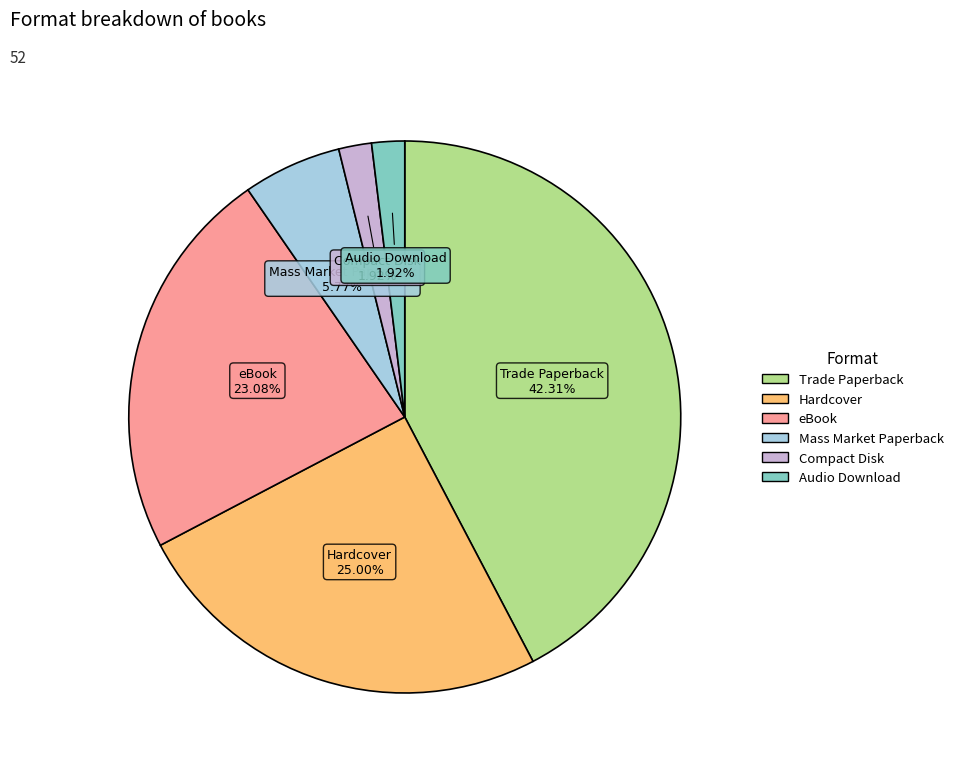

What percentage is the Audio Download slice, to the nearest percent?

2%